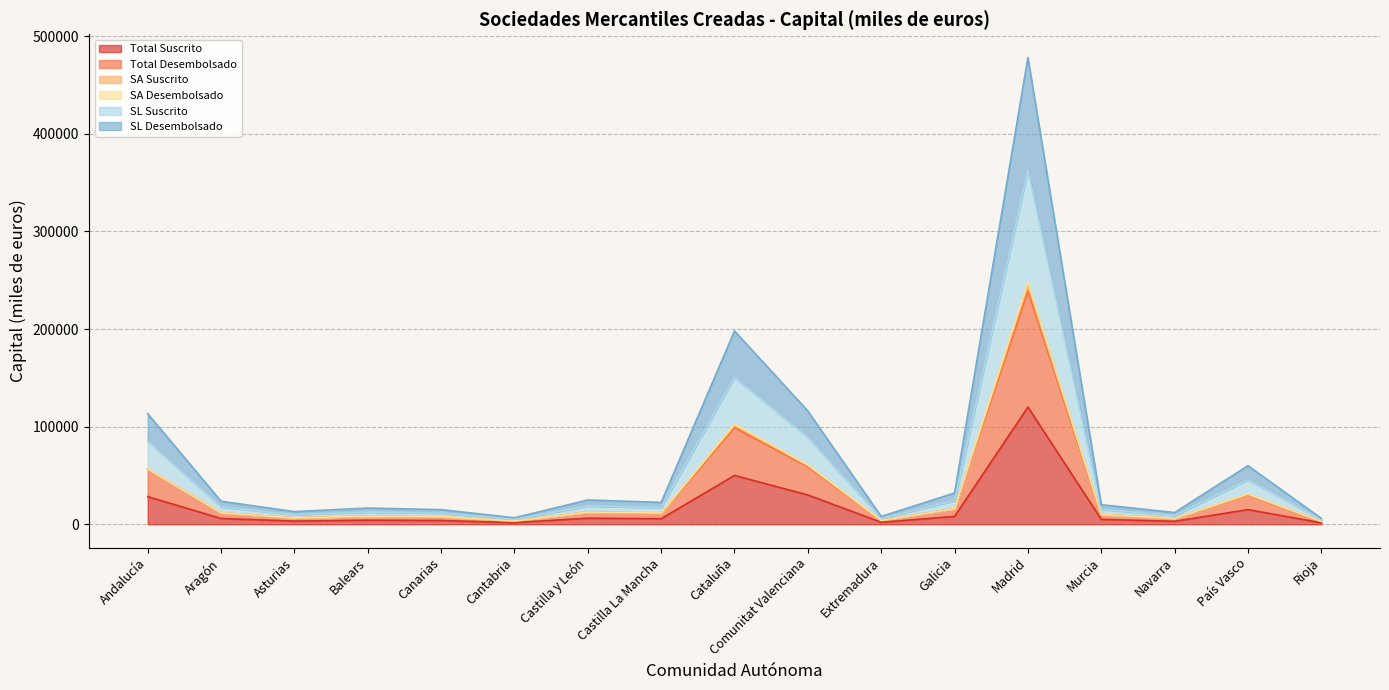

Where does the SA Suscrito series first go above 11492?

Andalucía